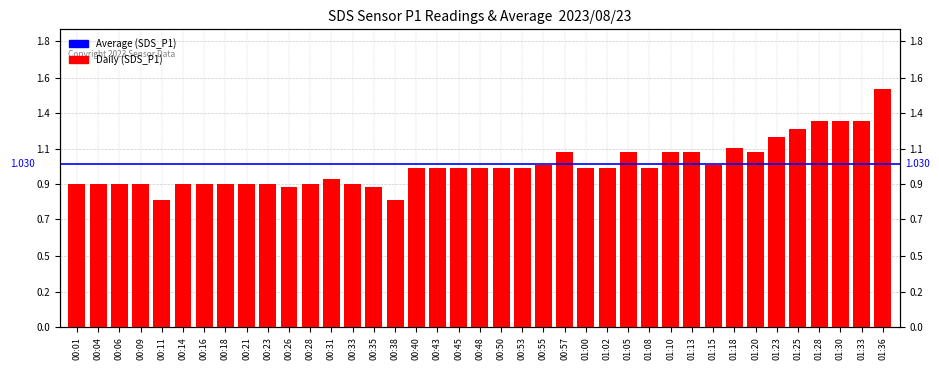

What is the change in value from 01:00 to 01:18?

+0.1